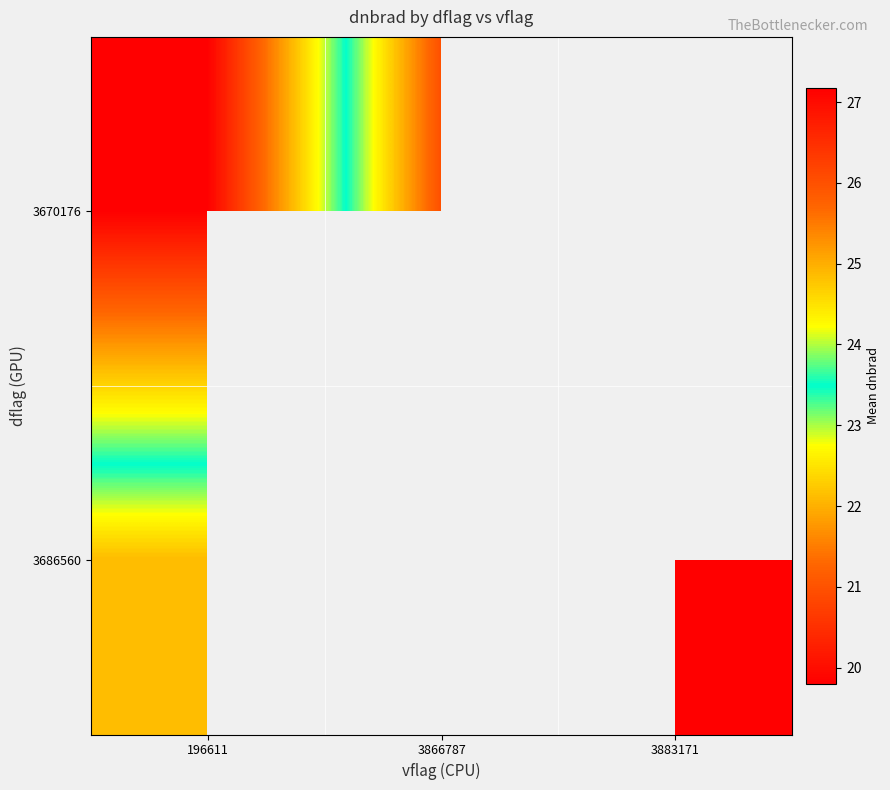

At how many categories does at least one series exceed 20?

2